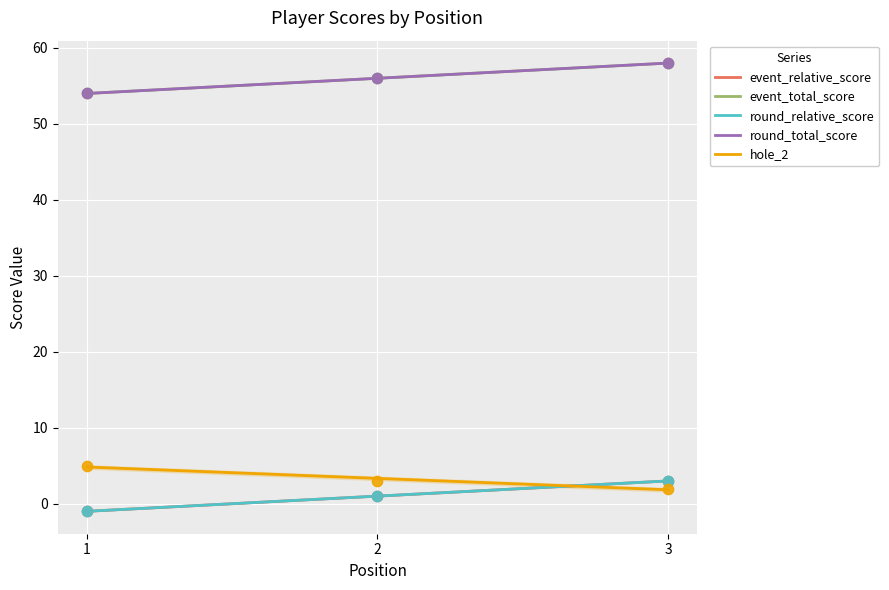

Which series reaches the maximum Y coordinate?

event_total_score